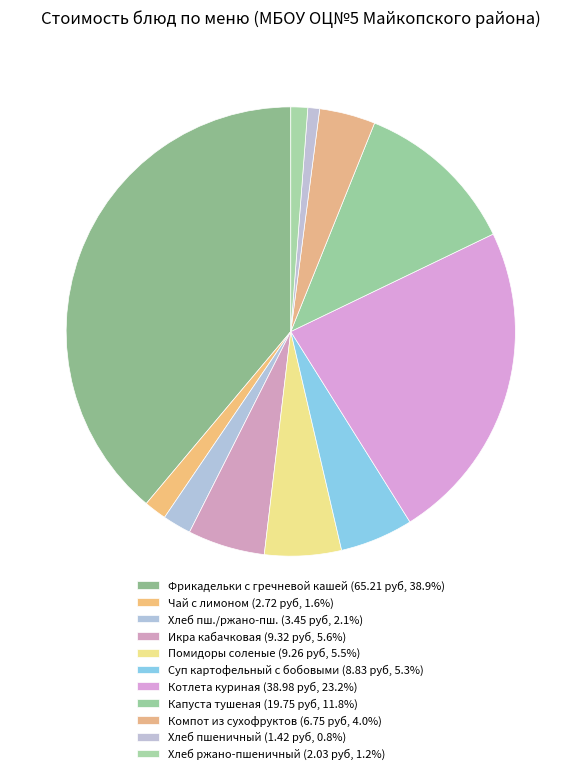

Rank the categories by value from highest to lowest.

Фрикадельки из говядины с кашей гречневой, Котлета куриная, Капуста тушенная, Овощи по сезону (икра каб), Овощи по сезону (пом сол), Суп картофельный с бобовыми, Компот из сухофруктов, хлеб пшеничный/ржано-пшеничный, Чай с лимоном, Хлеб ржано-пшеничный, Хлеб пшеничный